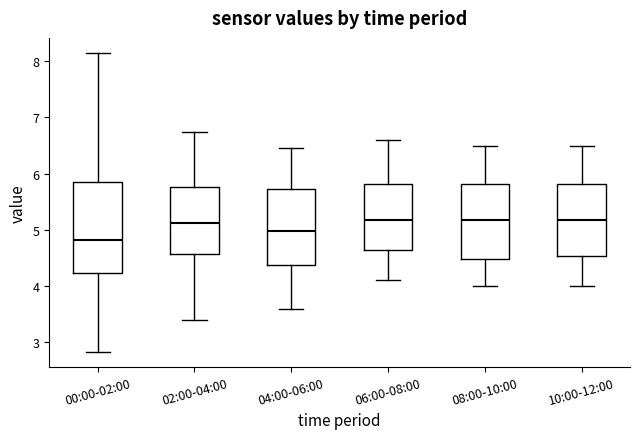

Reading left to right, read every box against the y-axis: the position of its median line, the range the box covers, and the ends of its whiskers. The values are not printed on the chart, so give them approximately, as read against the axis.

00:00-02:00: median 4.8, box 4.2 to 5.9, whiskers 2.8 to 8.2
02:00-04:00: median 5.1, box 4.6 to 5.8, whiskers 3.4 to 6.8
04:00-06:00: median 5.0, box 4.4 to 5.7, whiskers 3.6 to 6.5
06:00-08:00: median 5.2, box 4.6 to 5.8, whiskers 4.1 to 6.6
08:00-10:00: median 5.2, box 4.5 to 5.8, whiskers 4.0 to 6.5
10:00-12:00: median 5.2, box 4.5 to 5.8, whiskers 4.0 to 6.5